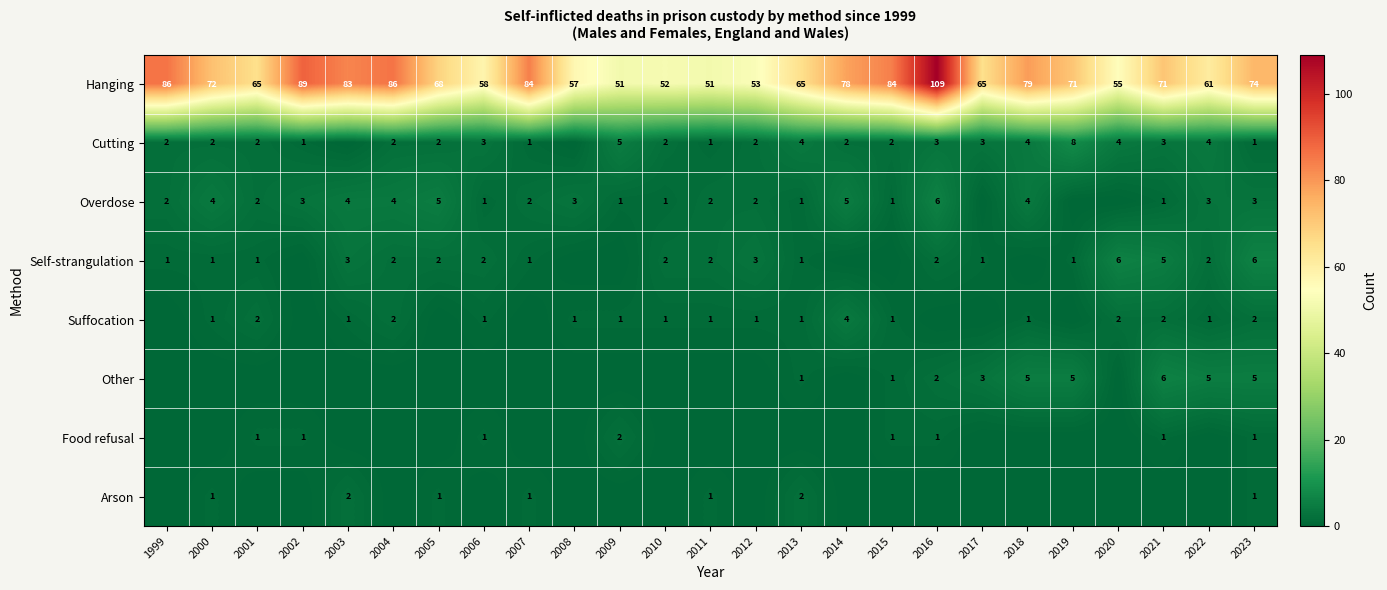

Between 2009 and 2006, which is larger?

2006